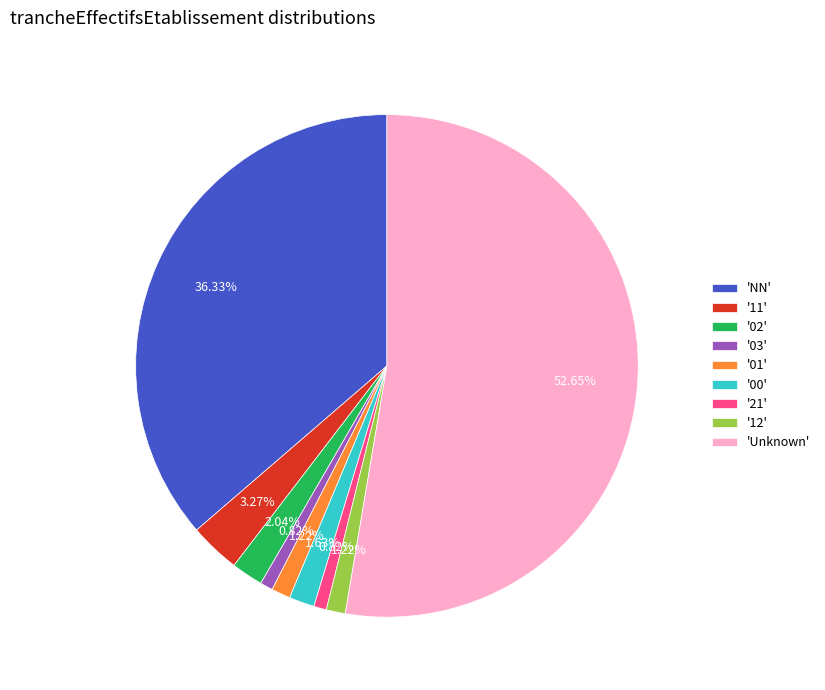

Combined, do '11' and '02' account for over 50%?

No